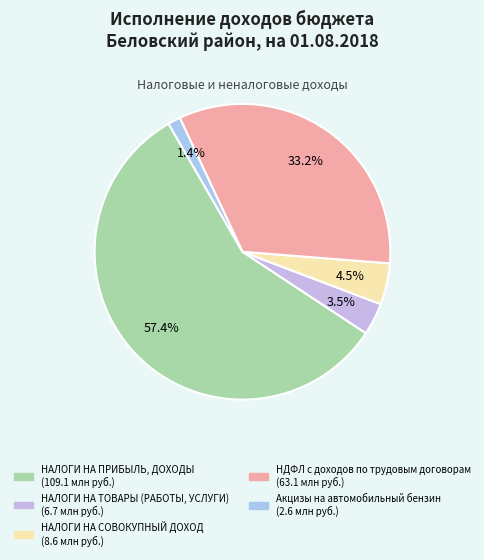

Which category accounts for the majority?

НАЛОГИ НА ПРИБЫЛЬ, ДОХОДЫ